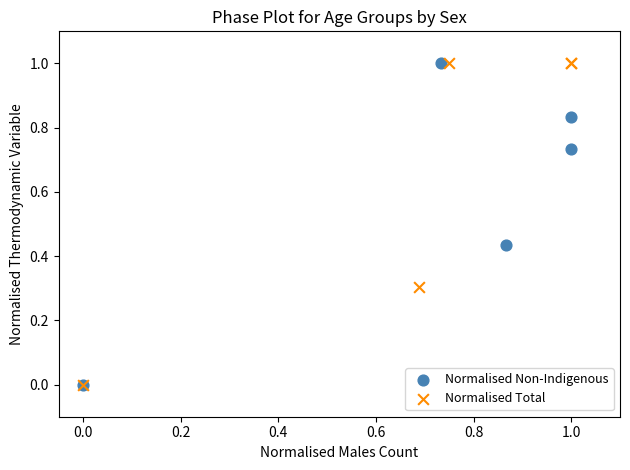

What are all the series names shown in the legend?

Normalised Non-Indigenous, Normalised Total